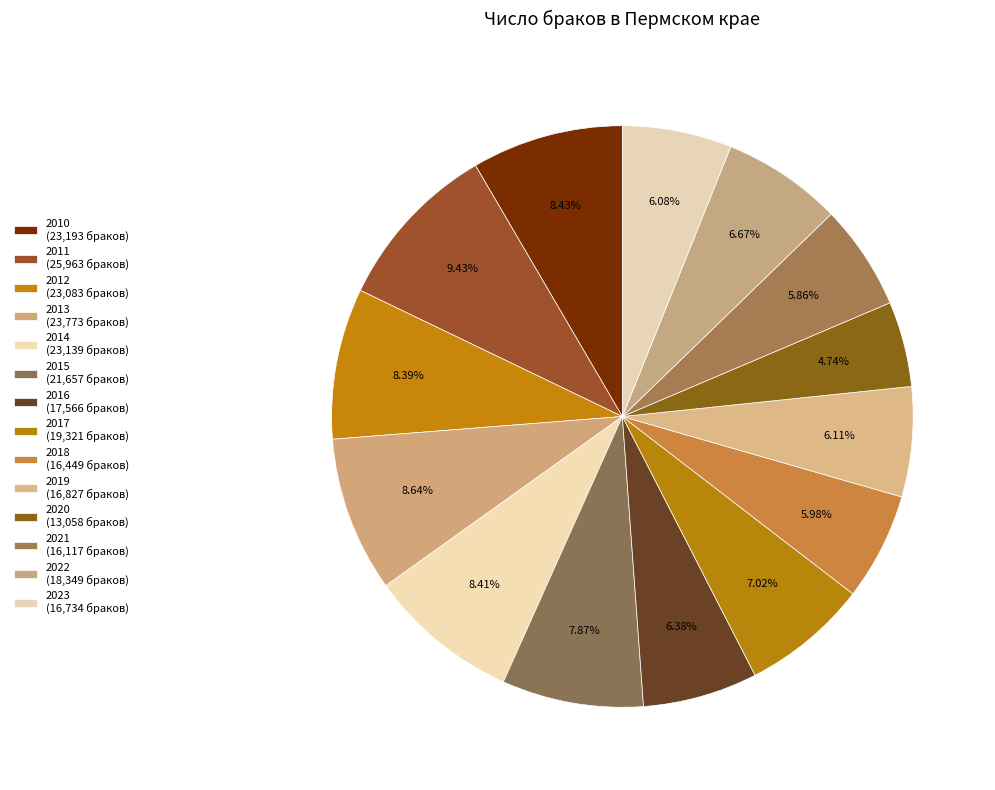

What is the smallest slice in the pie chart?

2020